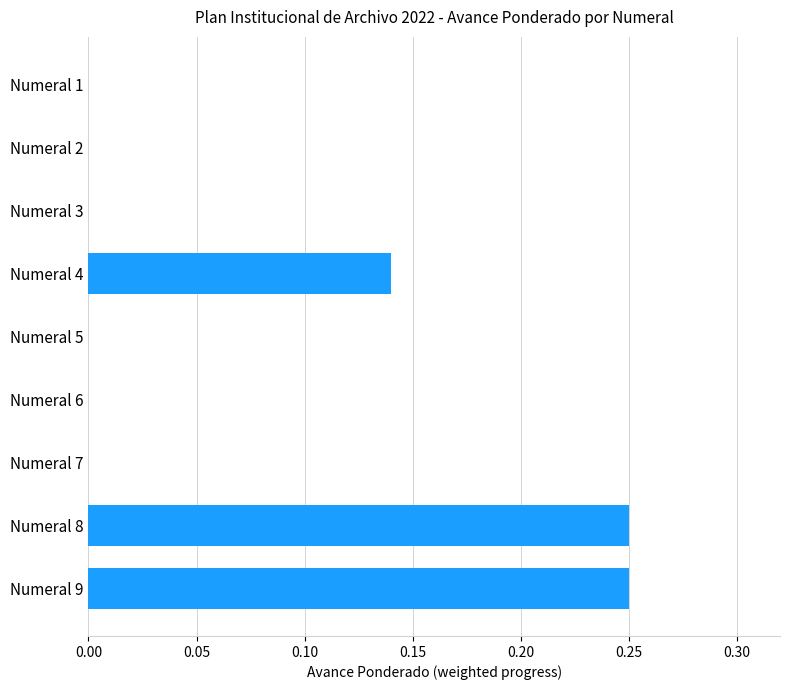

Which has a higher value, Numeral 4 or Numeral 2?

Numeral 4